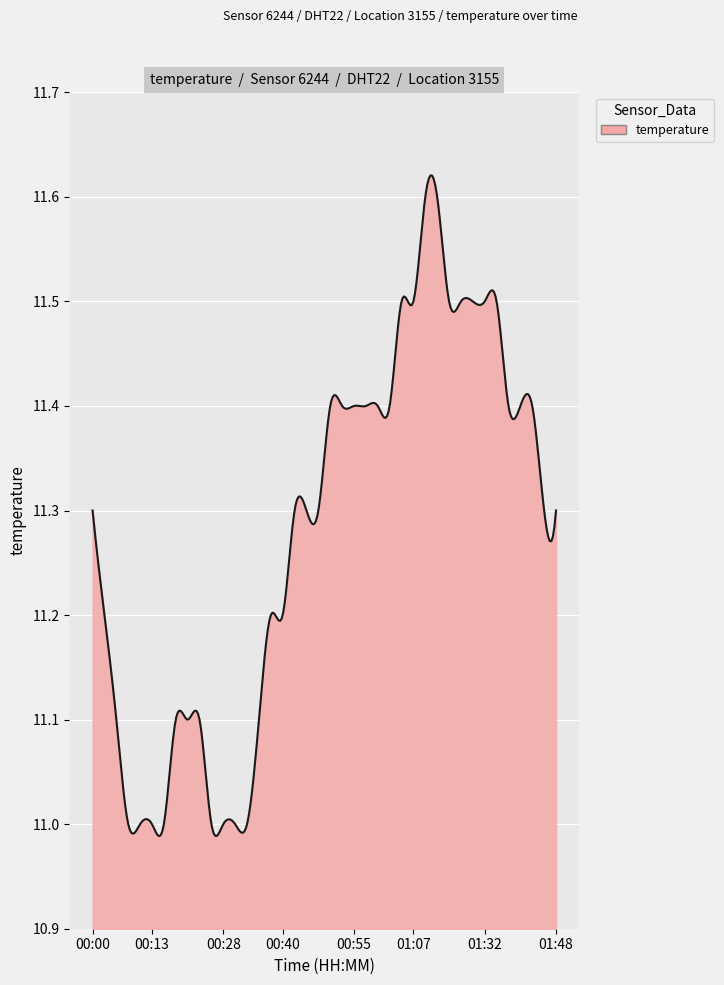

Does the chart have visible grid lines?

Yes